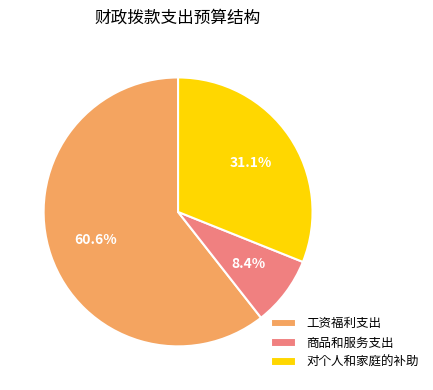

To the nearest percent, what percentage of the pie is 商品和服务支出?

8%